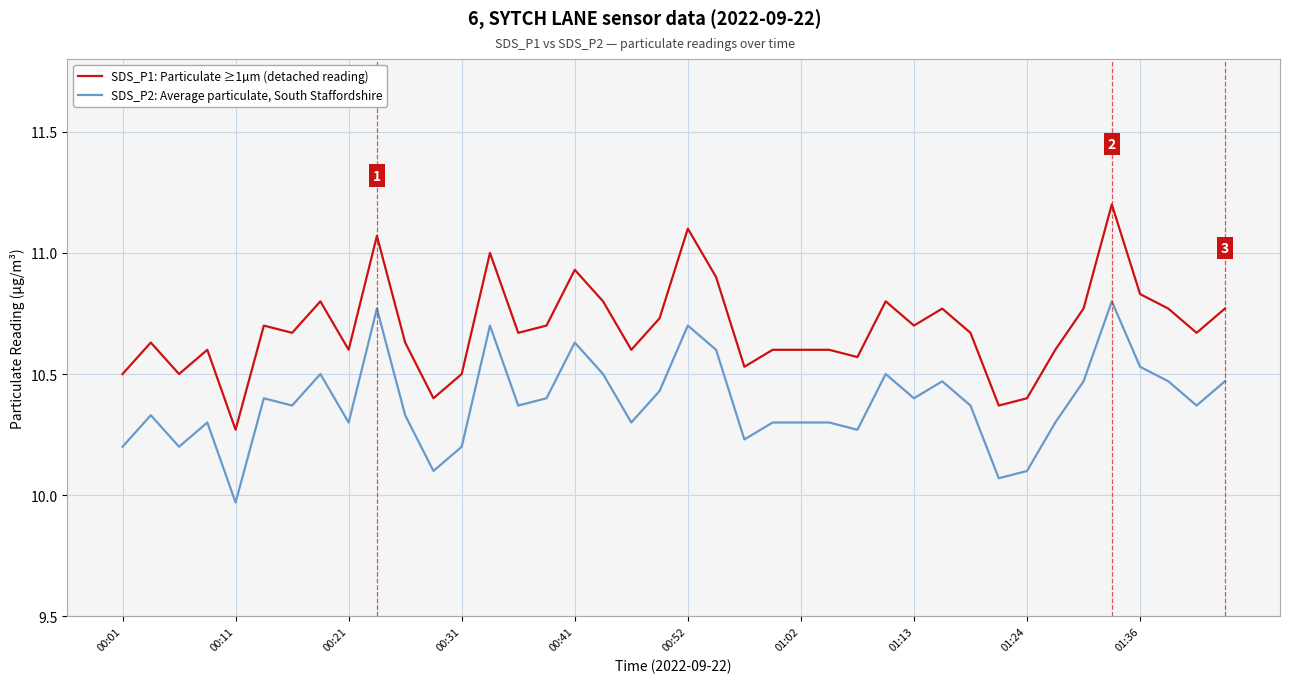

Does the chart have visible grid lines?

Yes